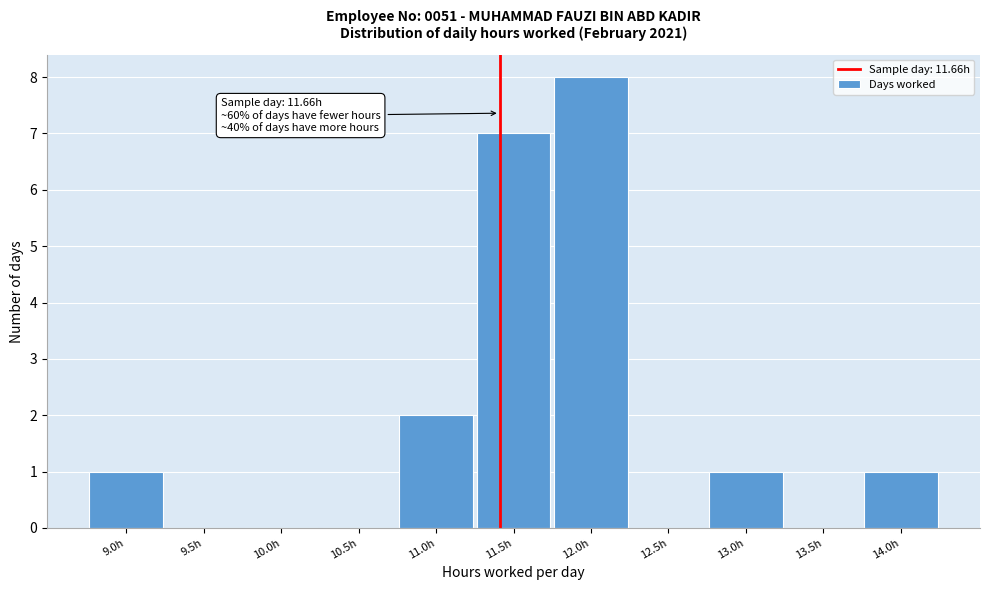

Reading right to left, extract all data points from this chart.

14.0h=1	13.5h=0	13.0h=1	12.5h=0	12.0h=8	11.5h=7	11.0h=2	10.5h=0	10.0h=0	9.5h=0	9.0h=1